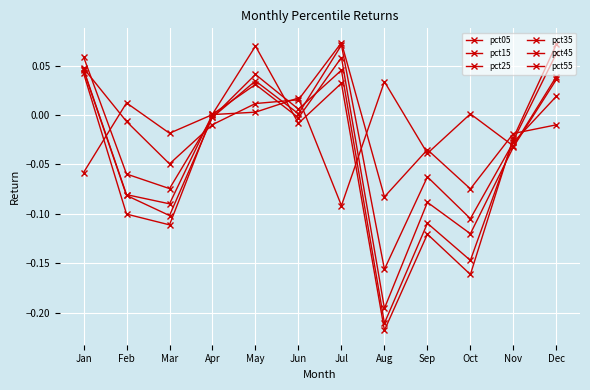

How many lines are shown in the chart?

6